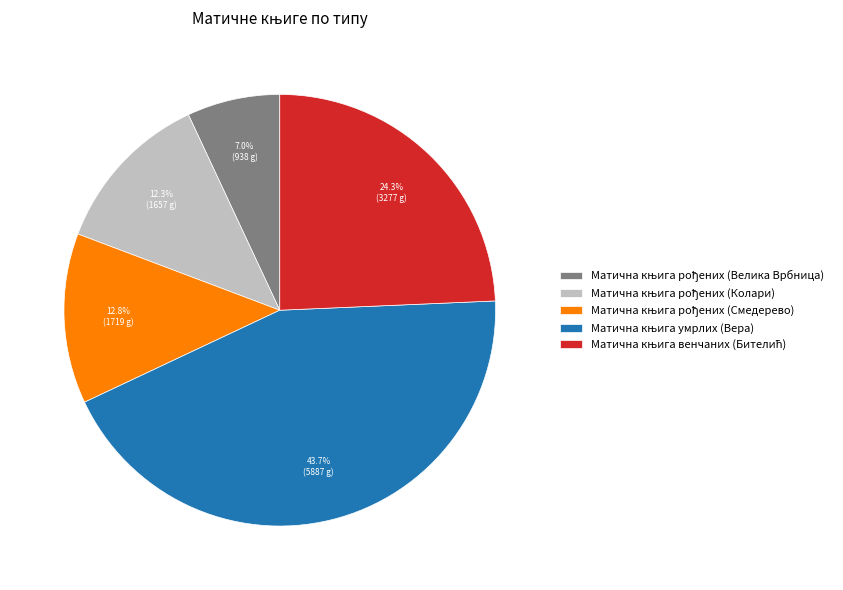

Does any single category account for the majority?

No